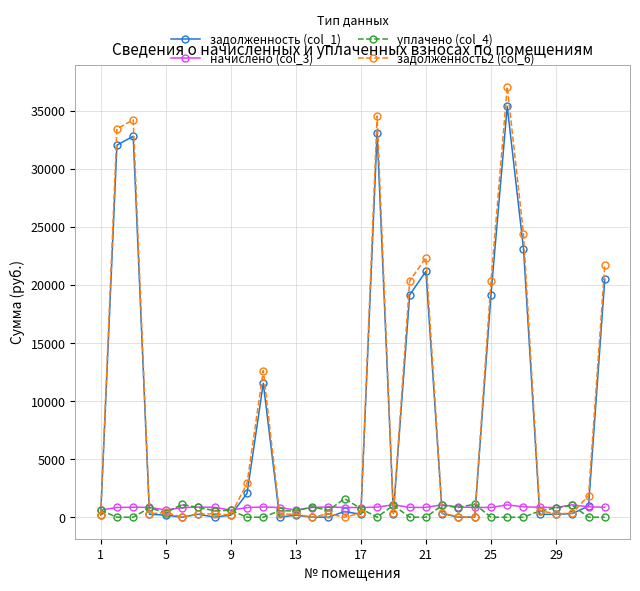

Which series has the widest spread of values?

задолженность2 (col_6)